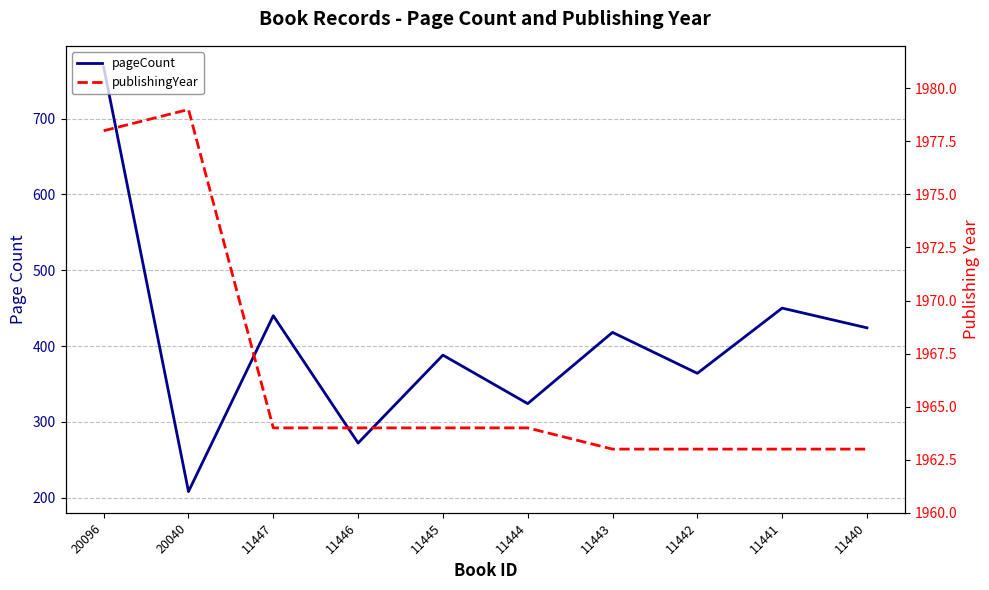

Is the value of publishingYear at 11443 greater than the value of pageCount at 11443?

Yes